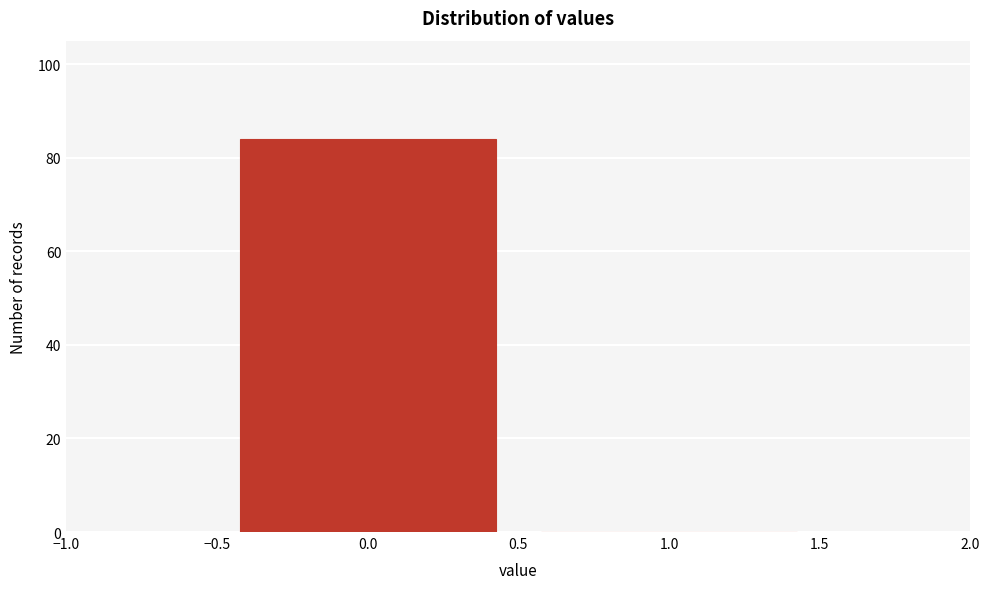

Reading left to right, list every bar in this chart as the range it spans on the x-axis followed by its height. The values are not printed on the chart, so give them approximately, as read against the axis.

-0.5 to 0.5: 84
0.5 to 1.5: 0